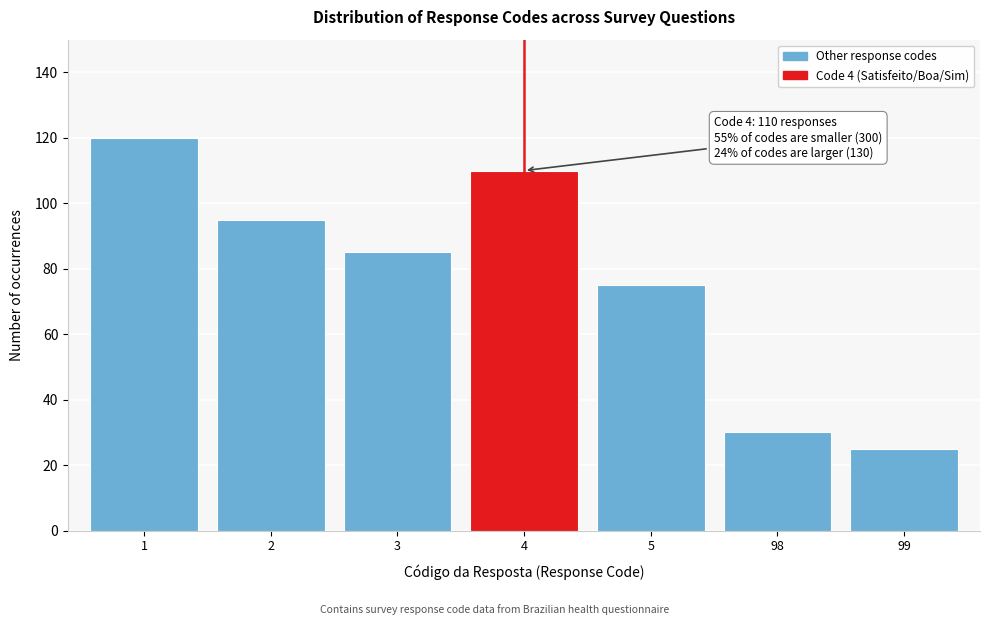

Reading left to right, extract all data points from this chart.

1=120	2=95	3=85	4=110	5=75	98=30	99=25